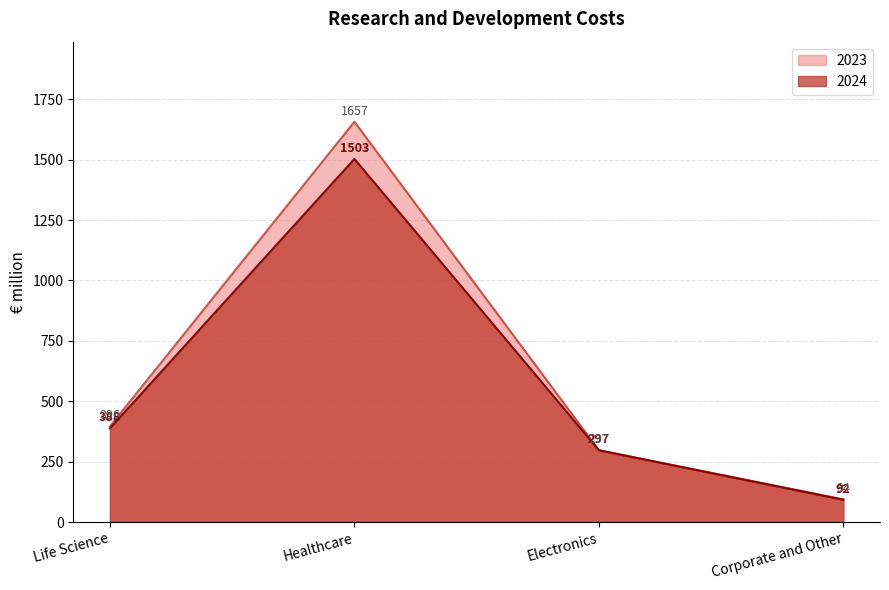

What are all the series names shown in the legend?

2023, 2024